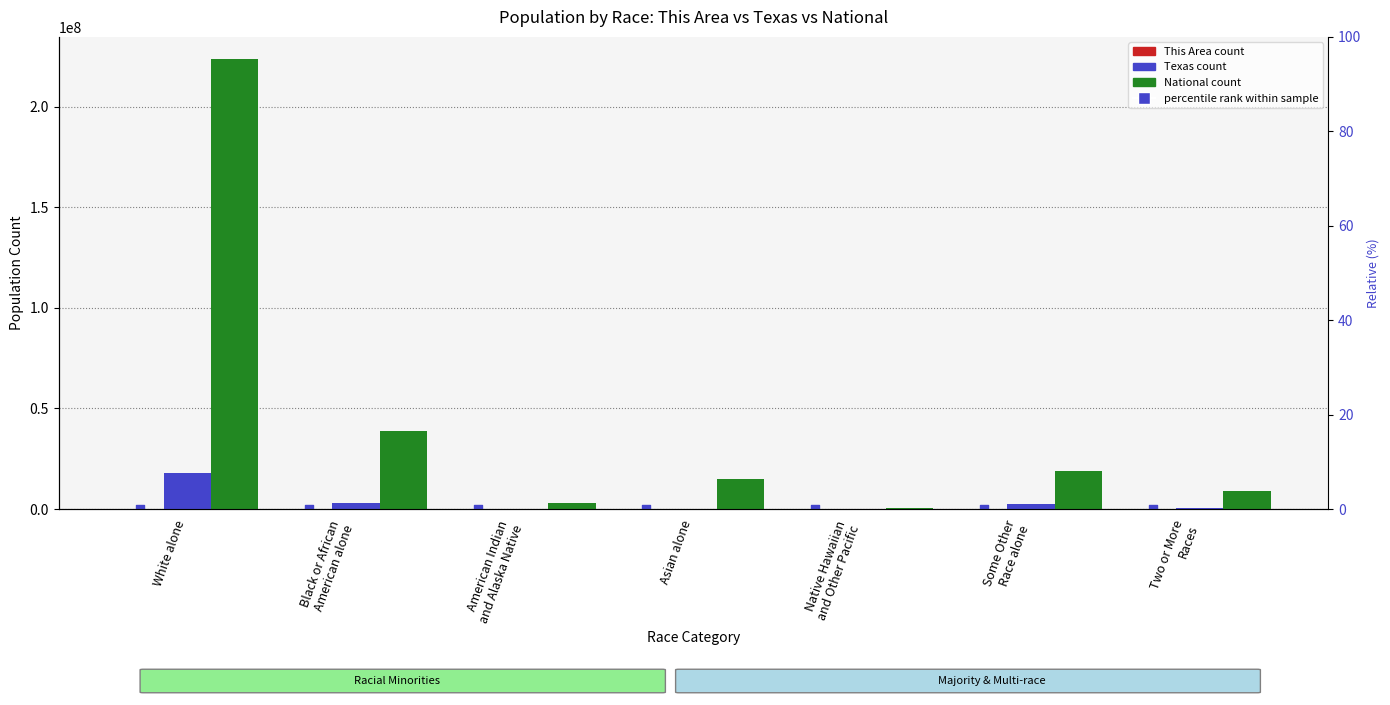

Which series has the widest spread of Y values?

National